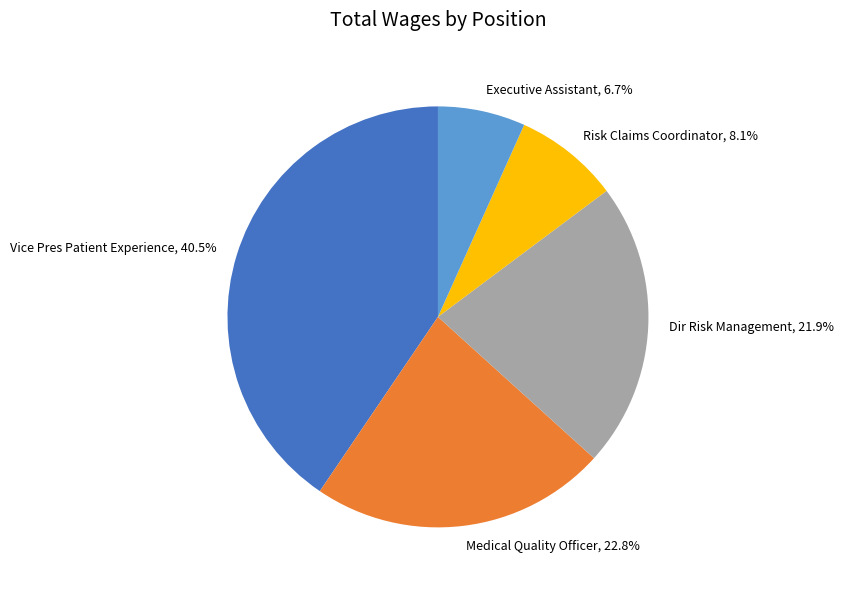

Is it true that Executive Assistant is 18% of the pie?

False